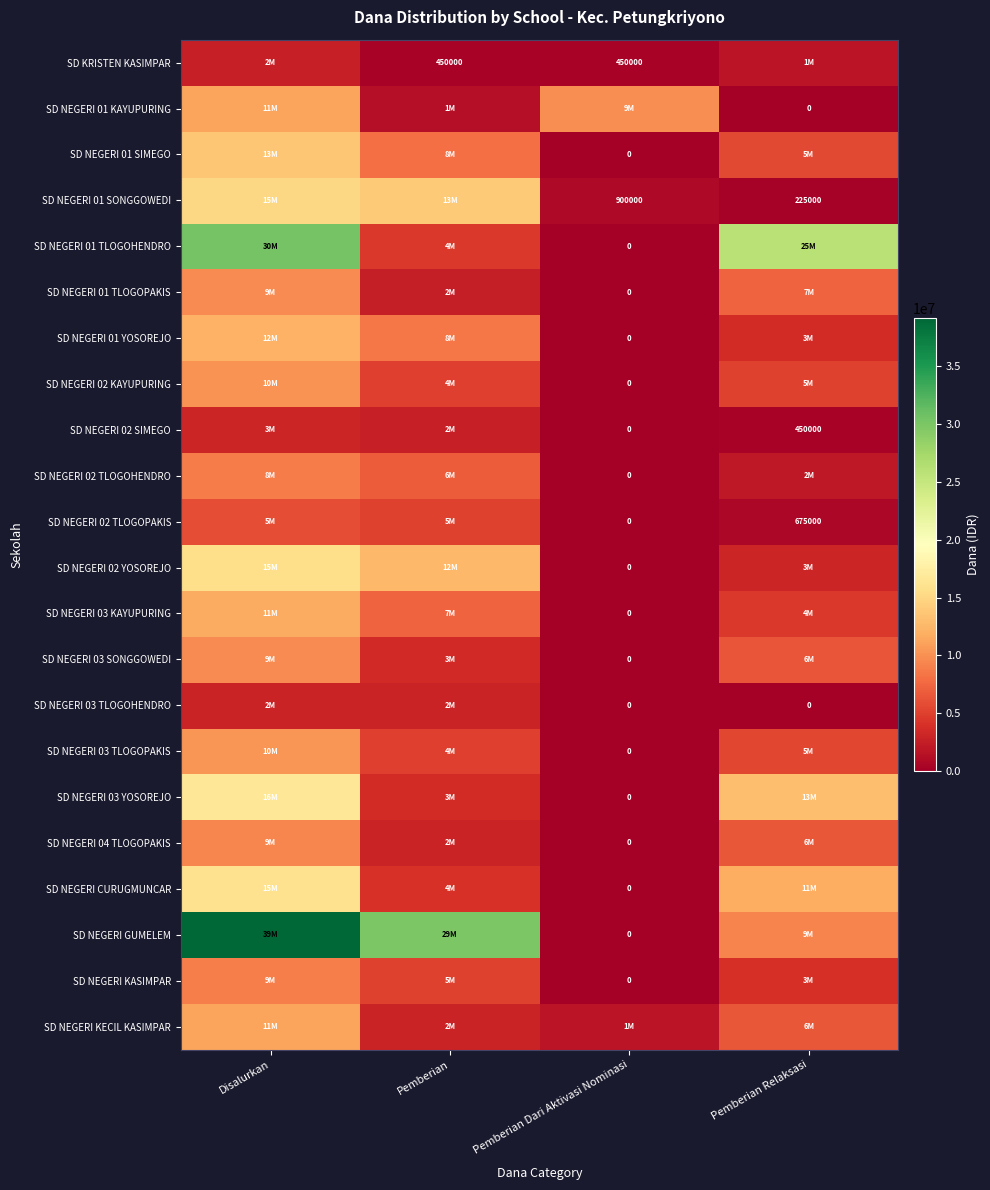

Which series has the largest total across all categories?

SD NEGERI GUMELEM